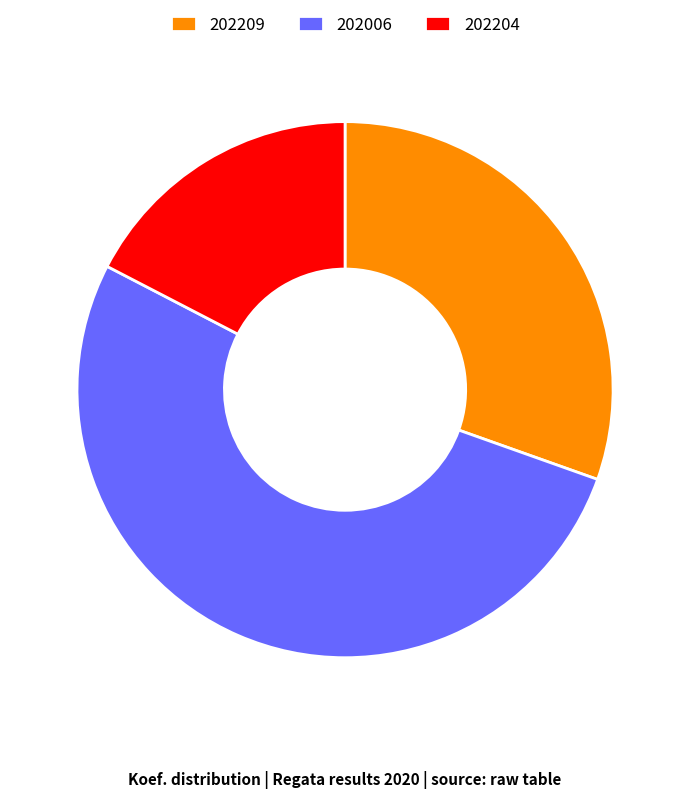

Which slice represents more than half of the pie?

202006